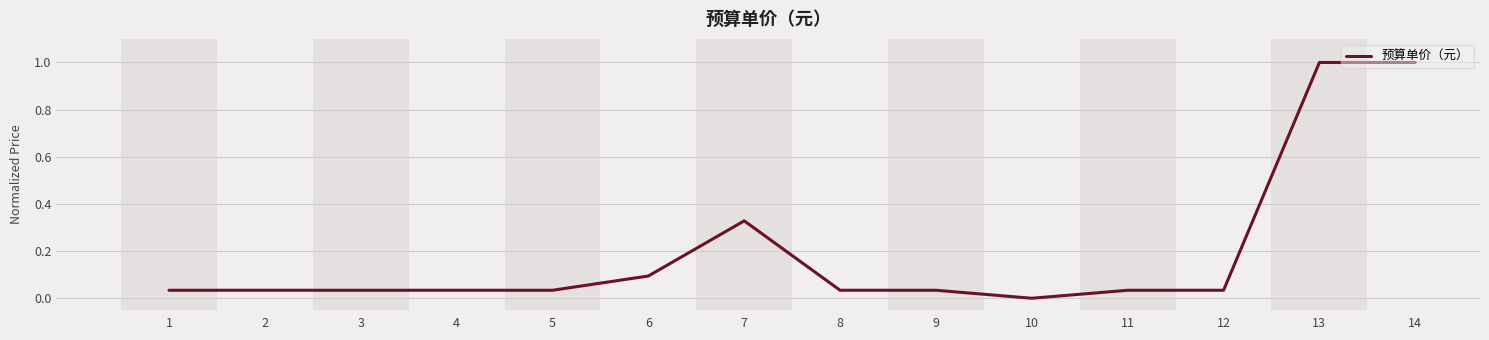

True or false: the data has more than 0 interior local peaks.

True